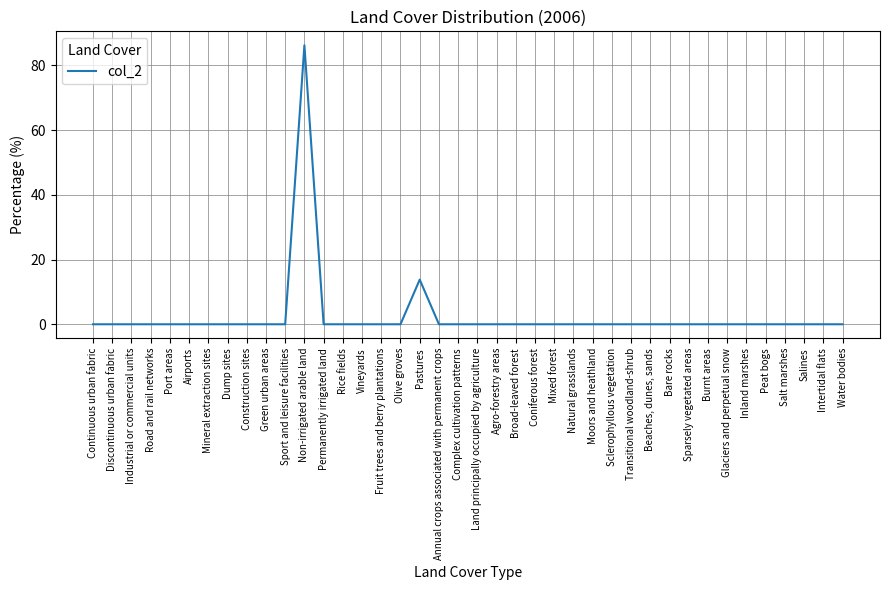

At which category does the chart reach its peak across all series?

Non-irrigated arable land